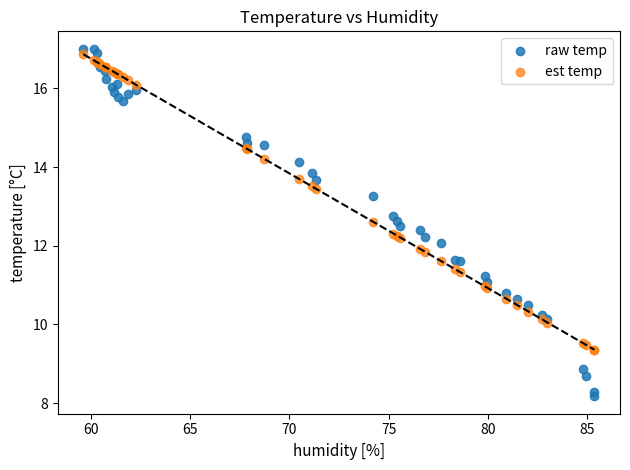

Which series reaches the minimum Y coordinate?

raw temp